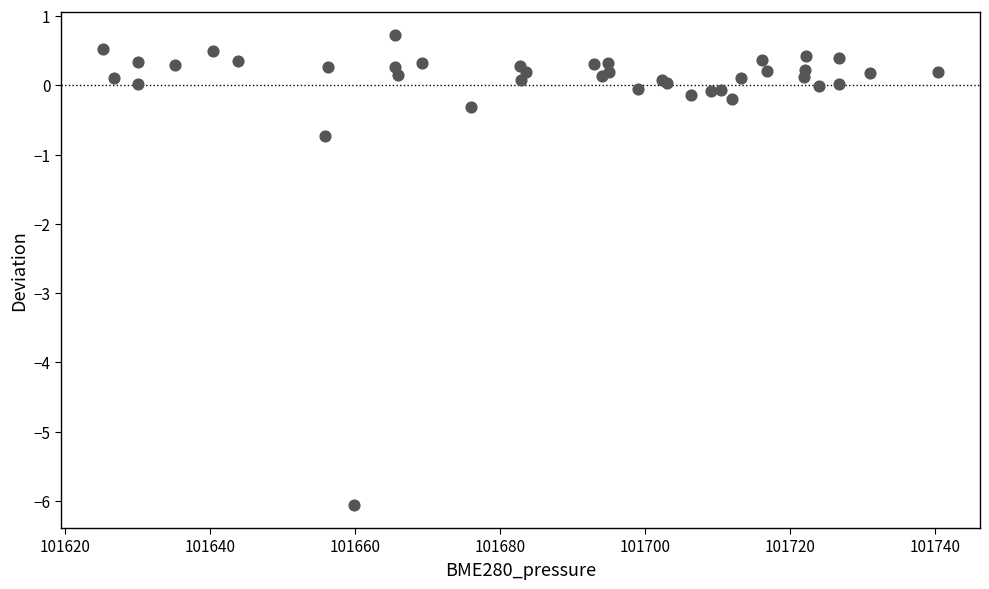

What Y value in the scatter plot is closest to -2?

-0.7